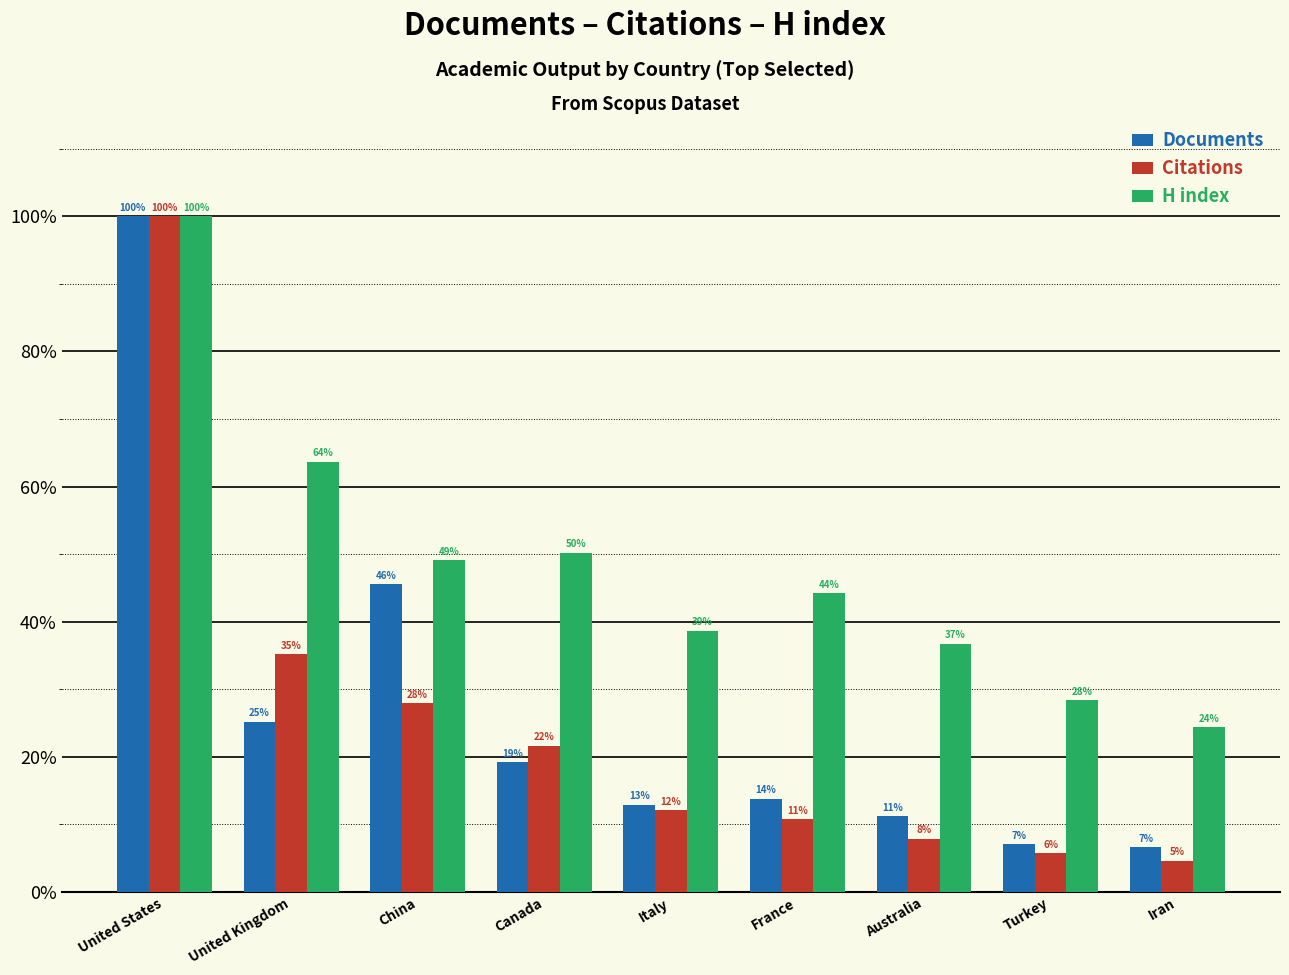

Is the value of Citations at Australia greater than the value of Documents at Canada?

No